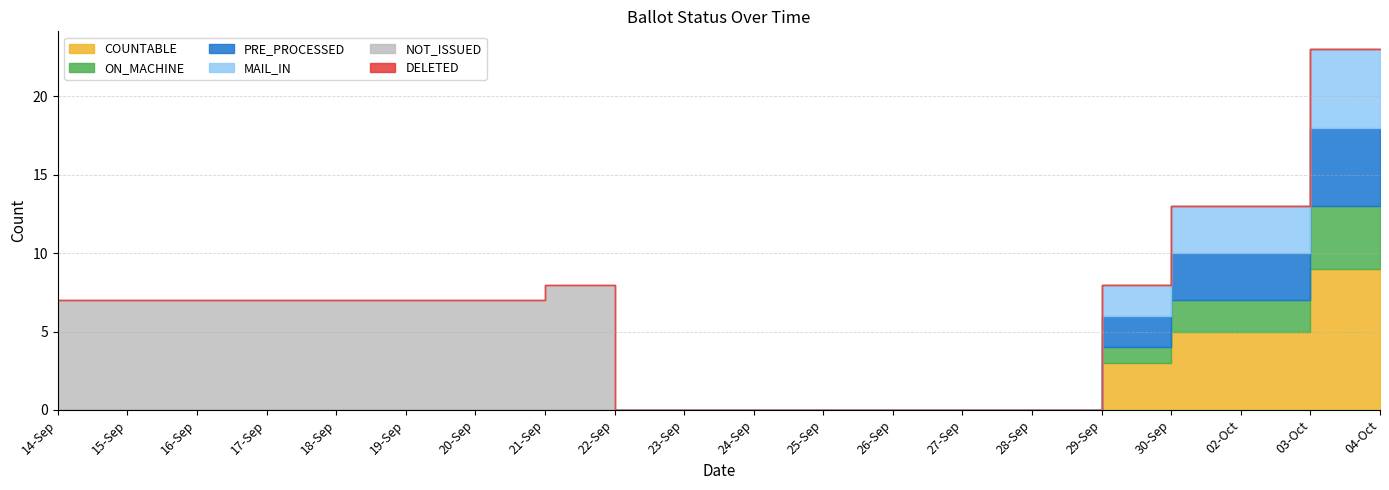

What is the average value of the PRE_PROCESSED series?

1